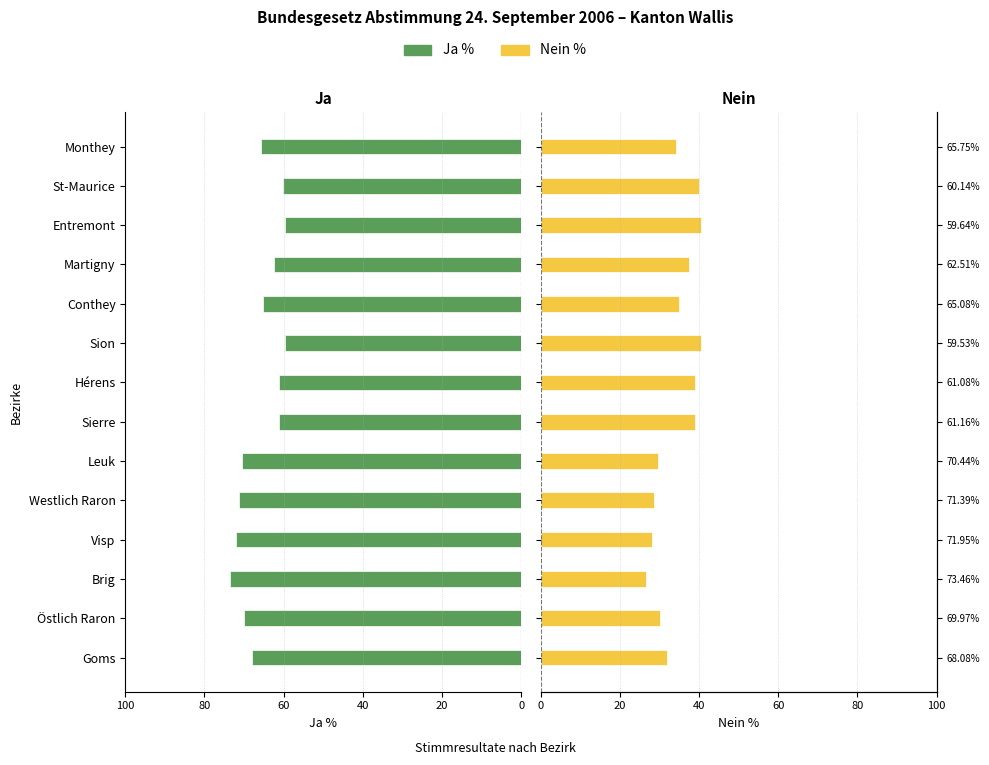

The Ja % series shows 32.0 at Goms. True or false?

False